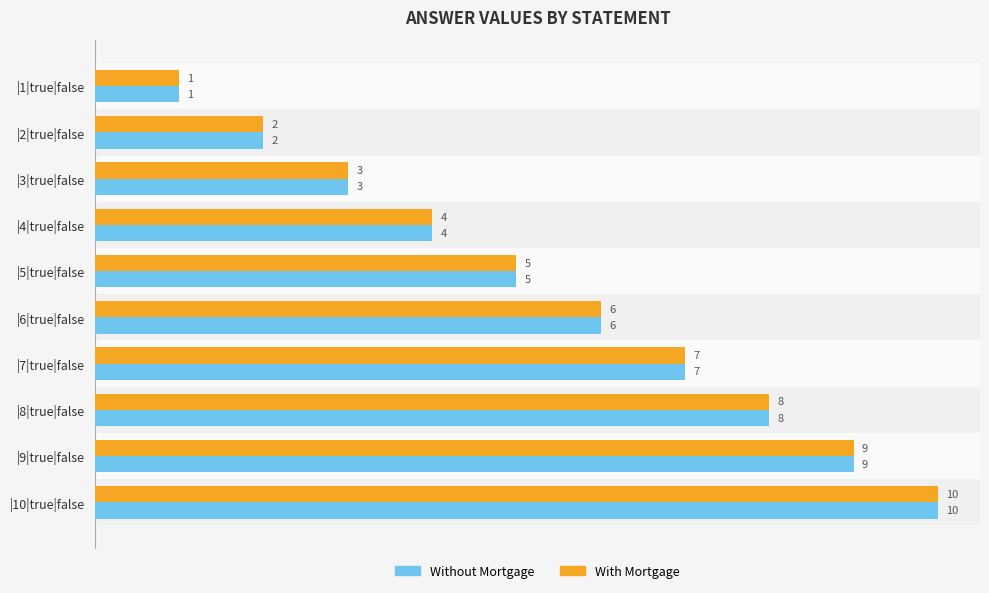

What is the difference between the maximum and minimum values in the Without Mortgage series?

9